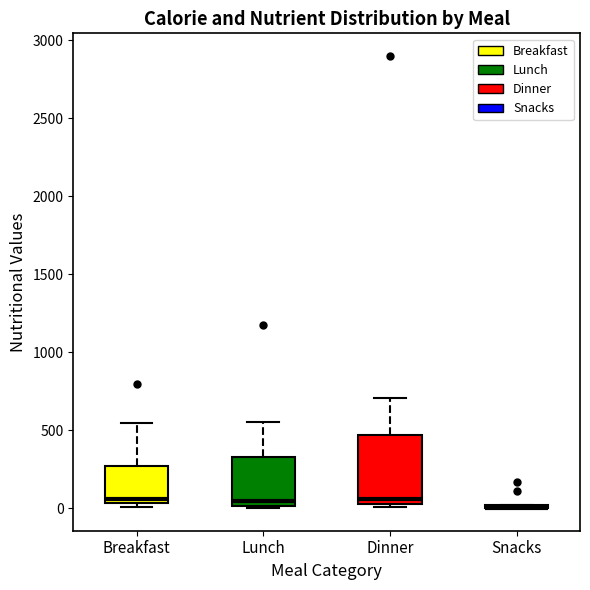

Which box is the tallest, from its lower edge to its upper edge?

Dinner